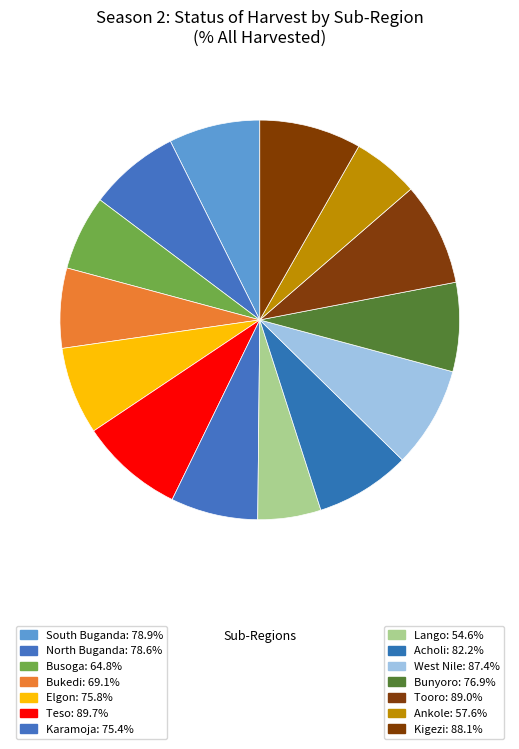

How many segments does this pie chart have?

14